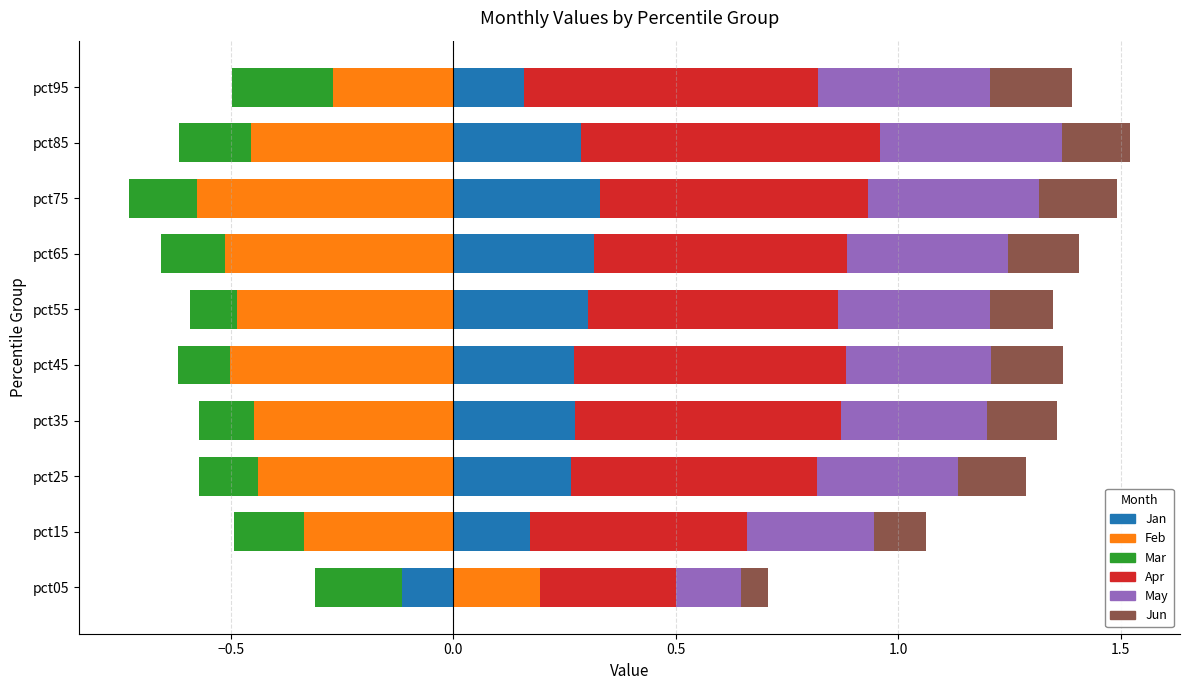

What are all the series names shown in the legend?

Jan, Feb, Mar, Apr, May, Jun